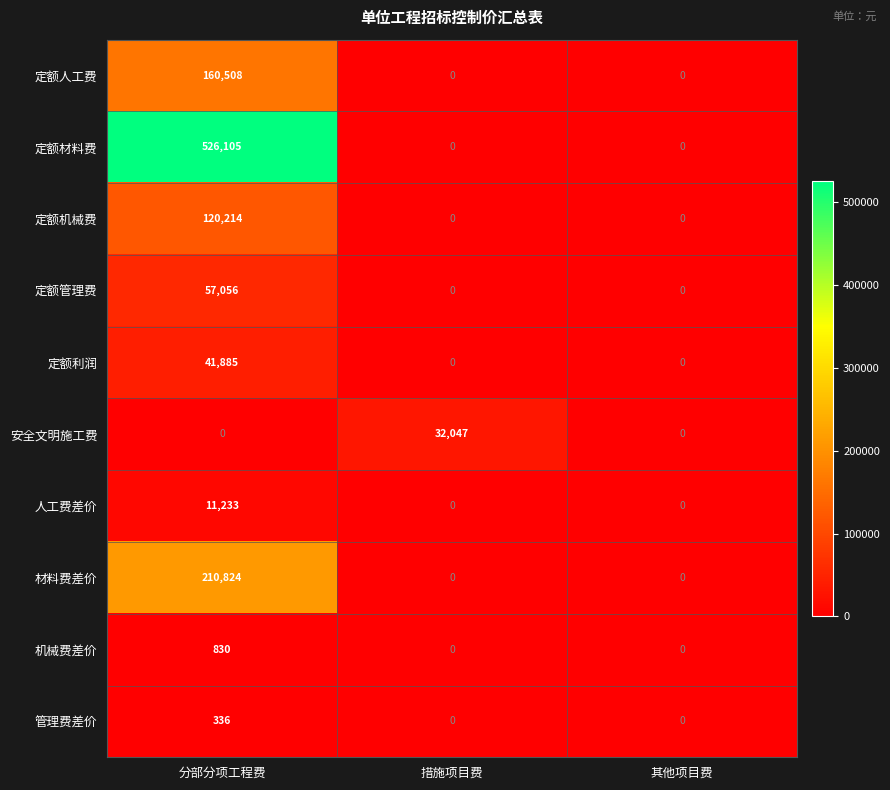

True or false: 管理费差价 has a value of 546 at 分部分项工程费.

False